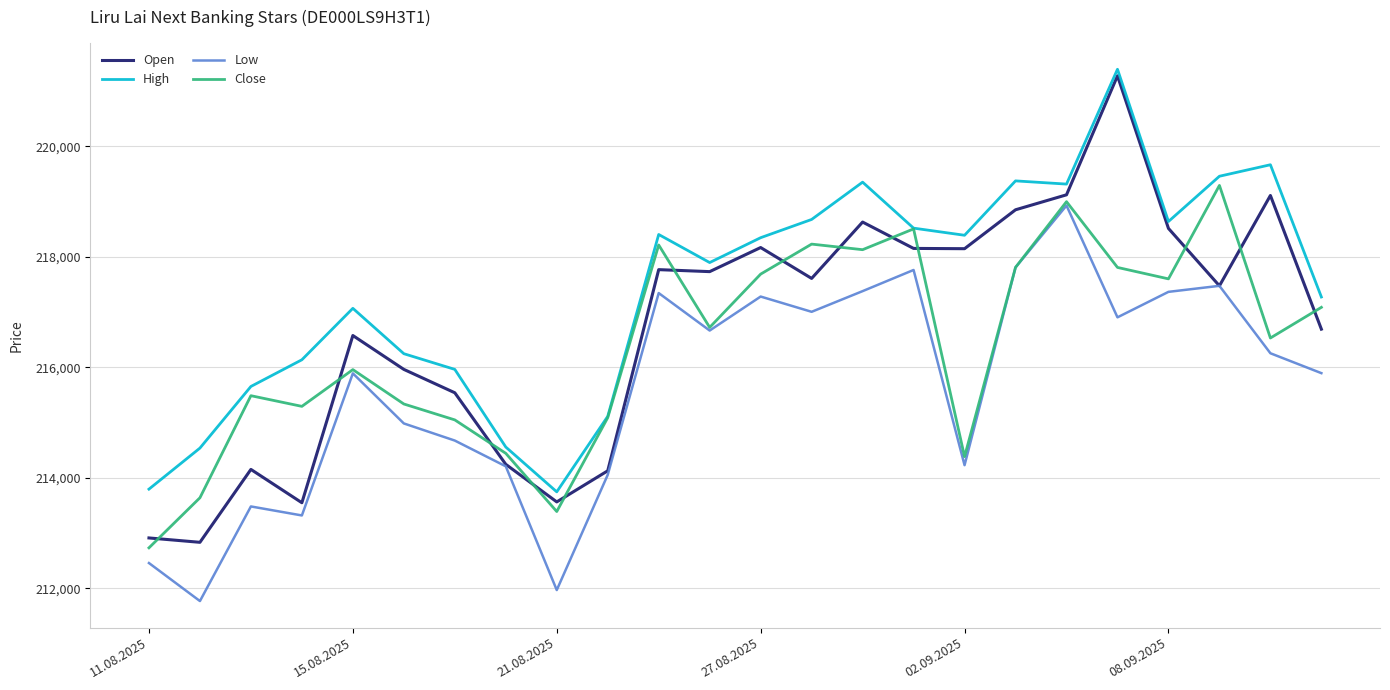

Rank the series by their average value, from highest to lowest.

High, Open, Close, Low